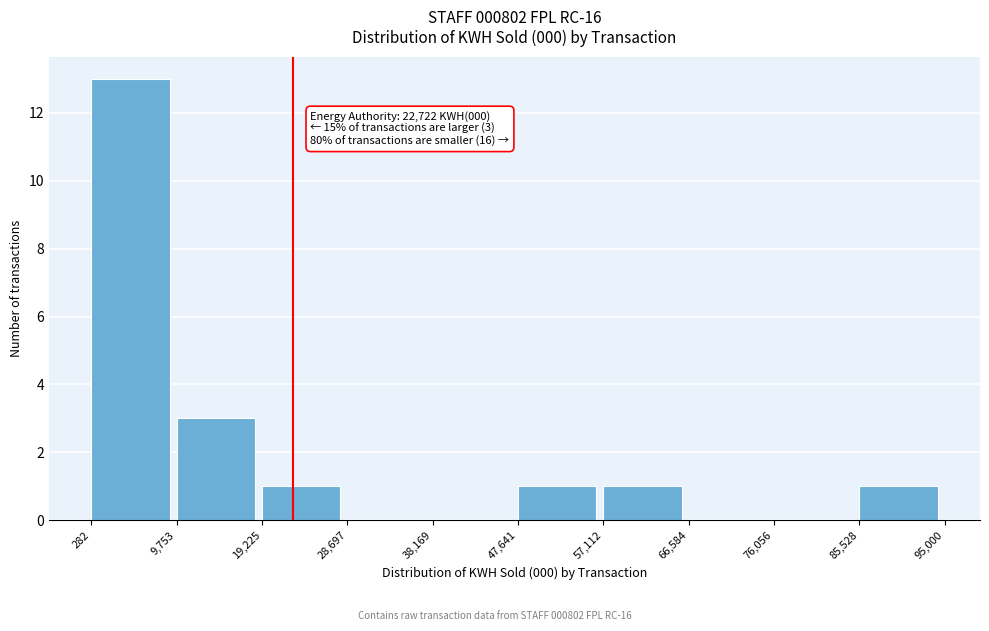

Which range on the x-axis has the tallest bar?

282 to 9,753